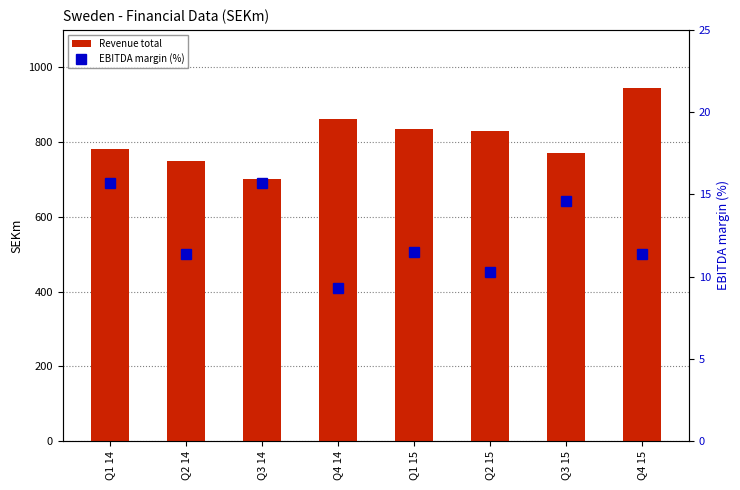

How many data points does each series have?

8